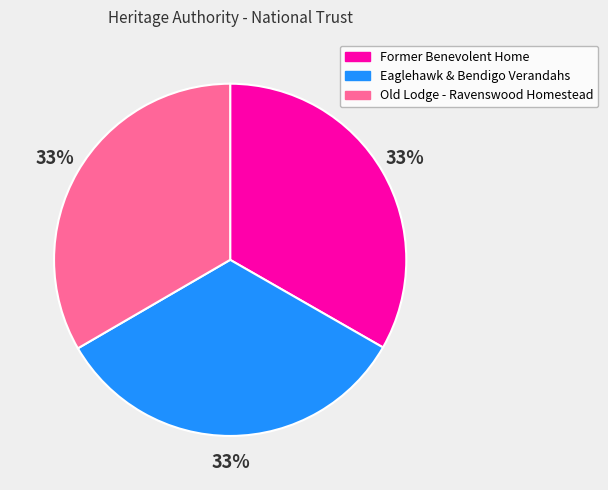

True or false: Former Benevolent Home accounts for 19% of the total.

False